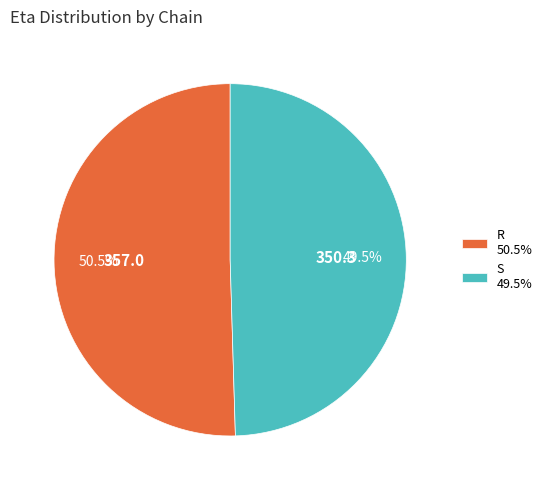

Do R and S together represent more than half of the pie?

Yes